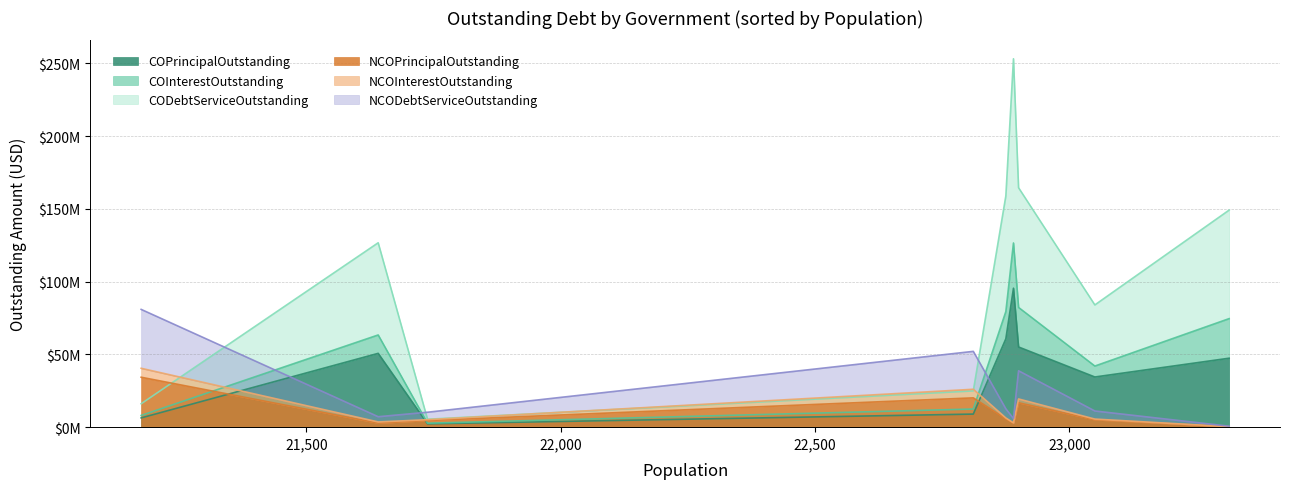

The COPrincipalOutstanding series shows 47405000.0 at Horizon. True or false?

True